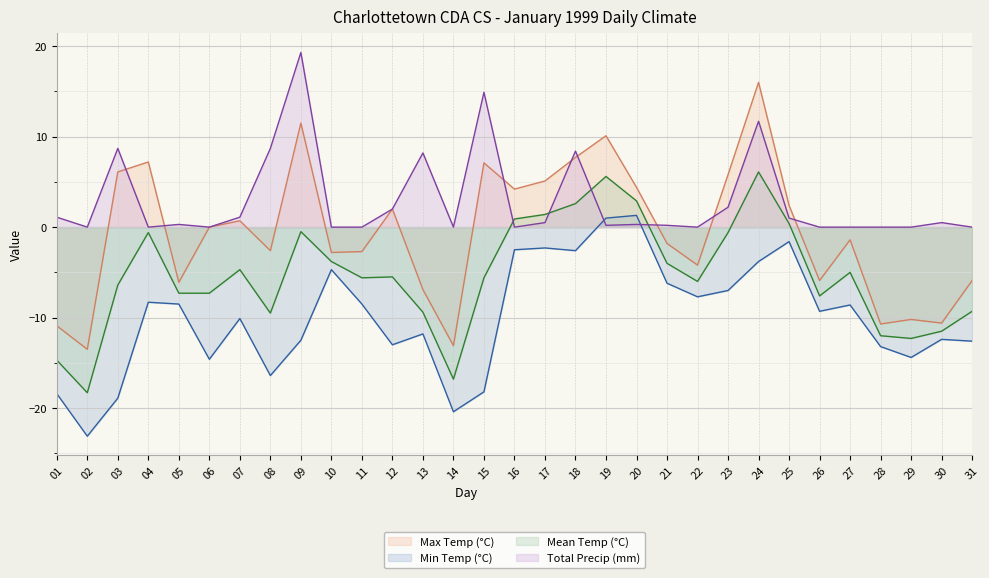

What is the approximate value of Max Temp (°C) at 08?

-2.6